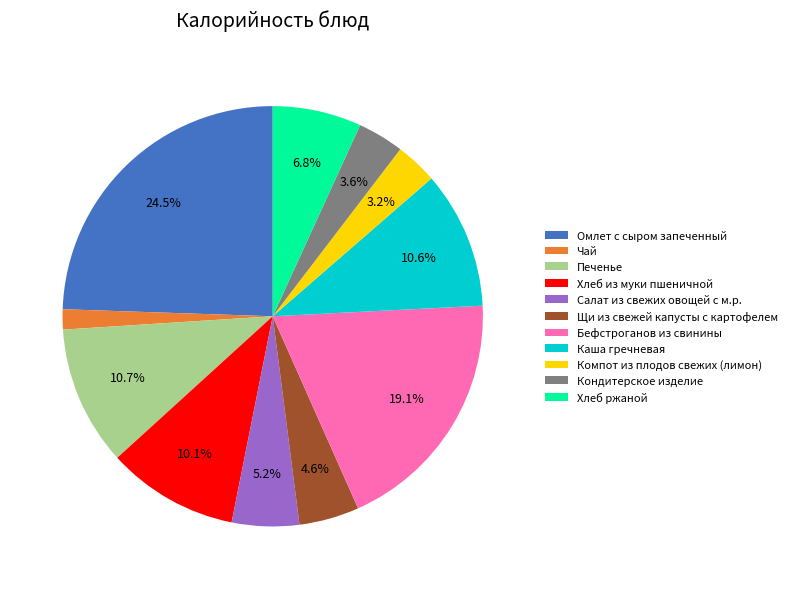

To the nearest percent, what portion does Компот из плодов свежих (лимон) represent?

3%